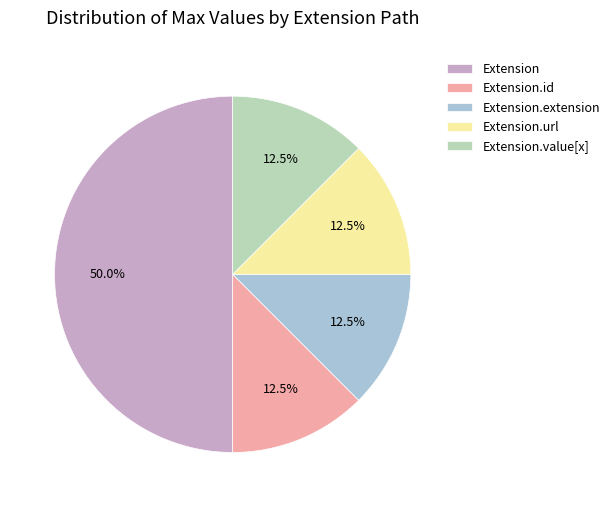

Does Extension.extension represent more than half of the total?

No